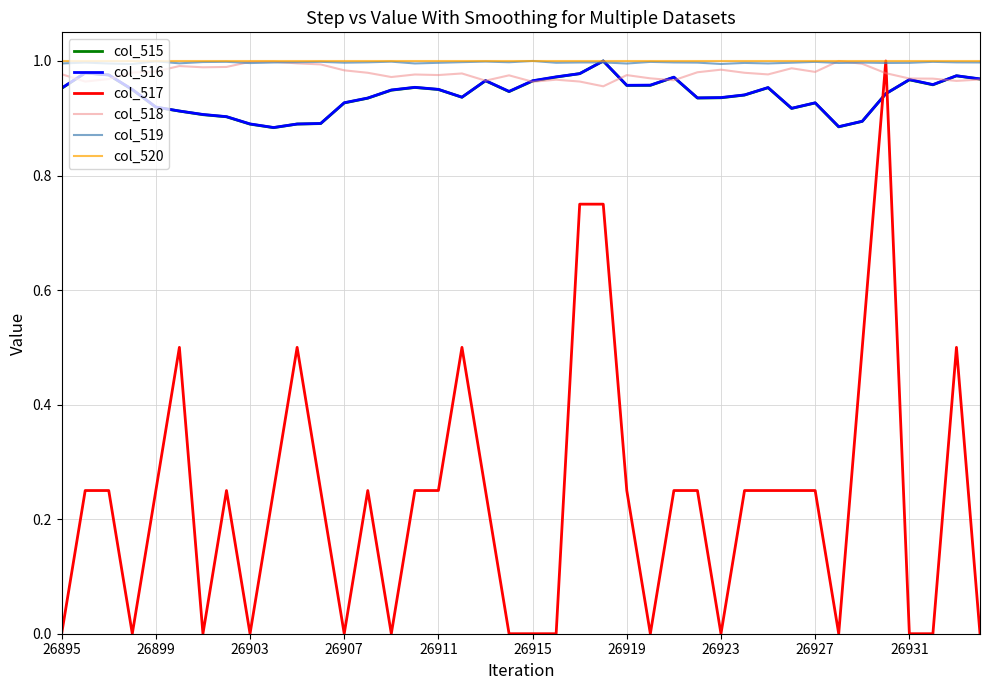

Is this an area chart (filled region under the line)?

No